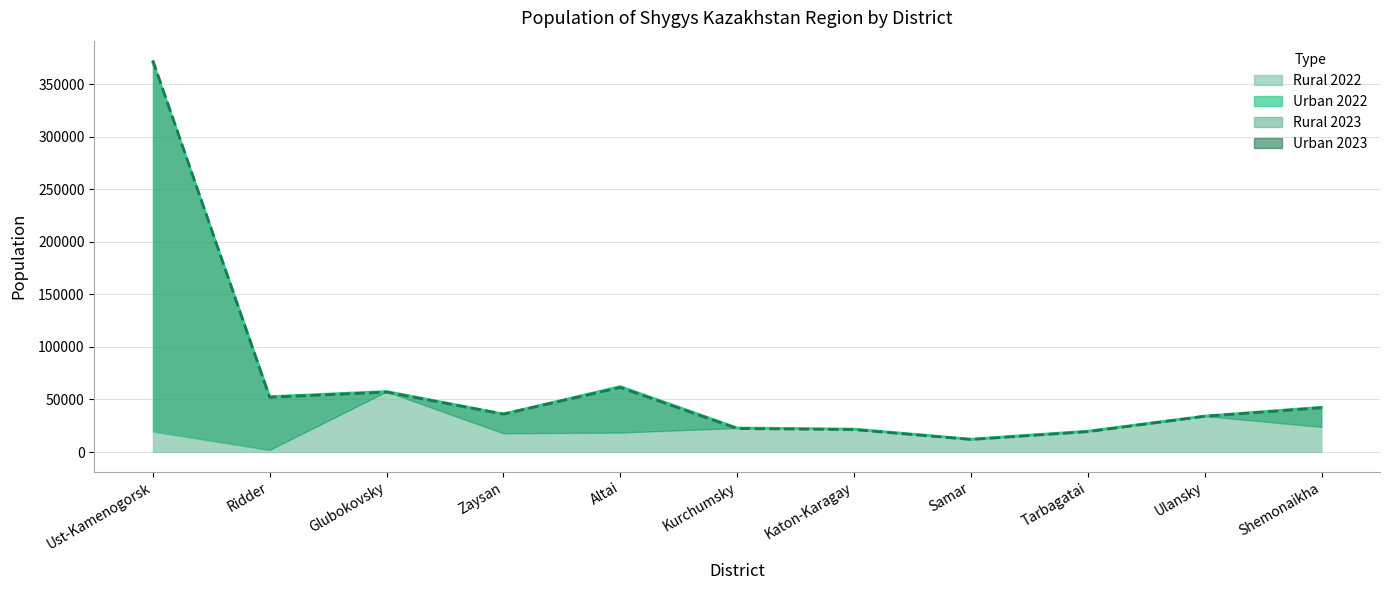

Reading left to right, what are all the values shown in this chart?

Total 2022: 370821	52657	57586	36181	62283	22851	21820	12211	19832	34139	42585
Total 2023: 372712	52066	56972	36060	61414	22367	21302	11934	19326	33999	42086